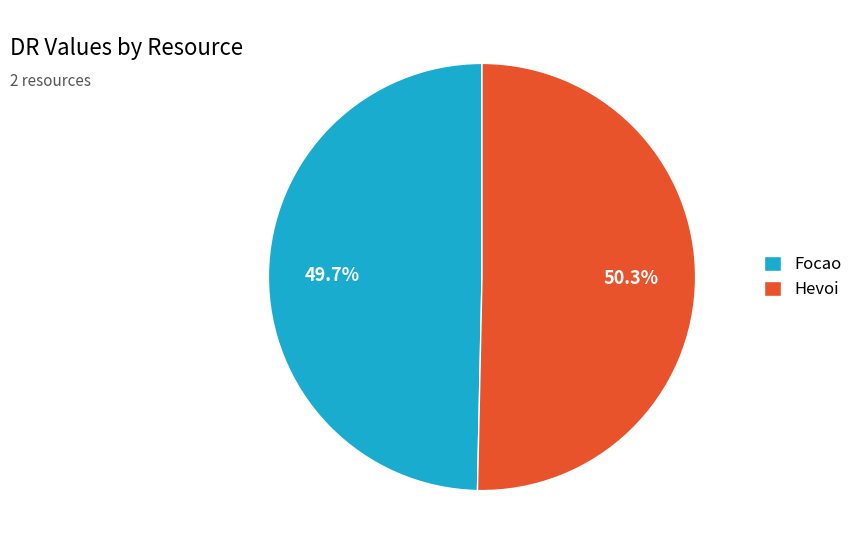

Combined, do Focao and Hevoi account for over 50%?

Yes